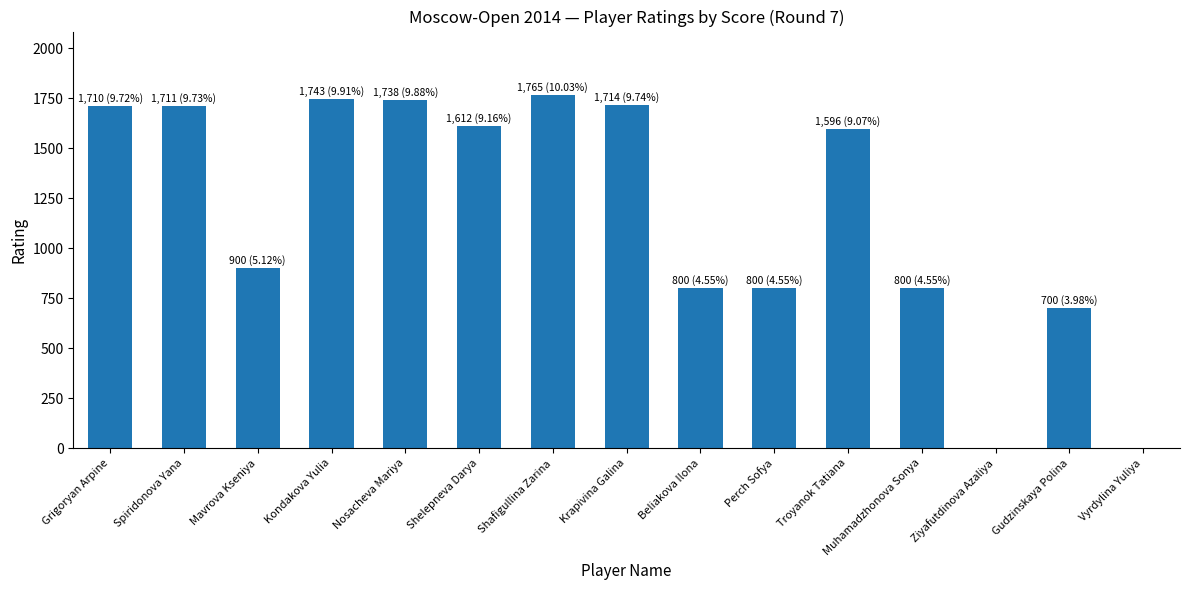

What is the change in value from Shafigullina Zarina to Gudzinskaya Polina?

-1065